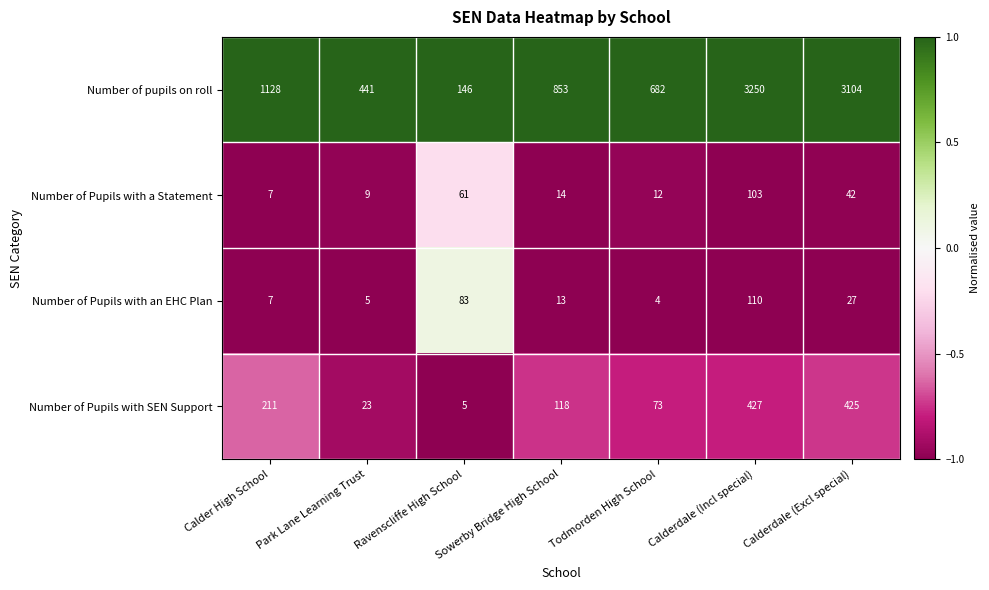

Which series changed the most between Ravenscliffe High School and Calderdale (Incl special)?

Number of pupils on roll